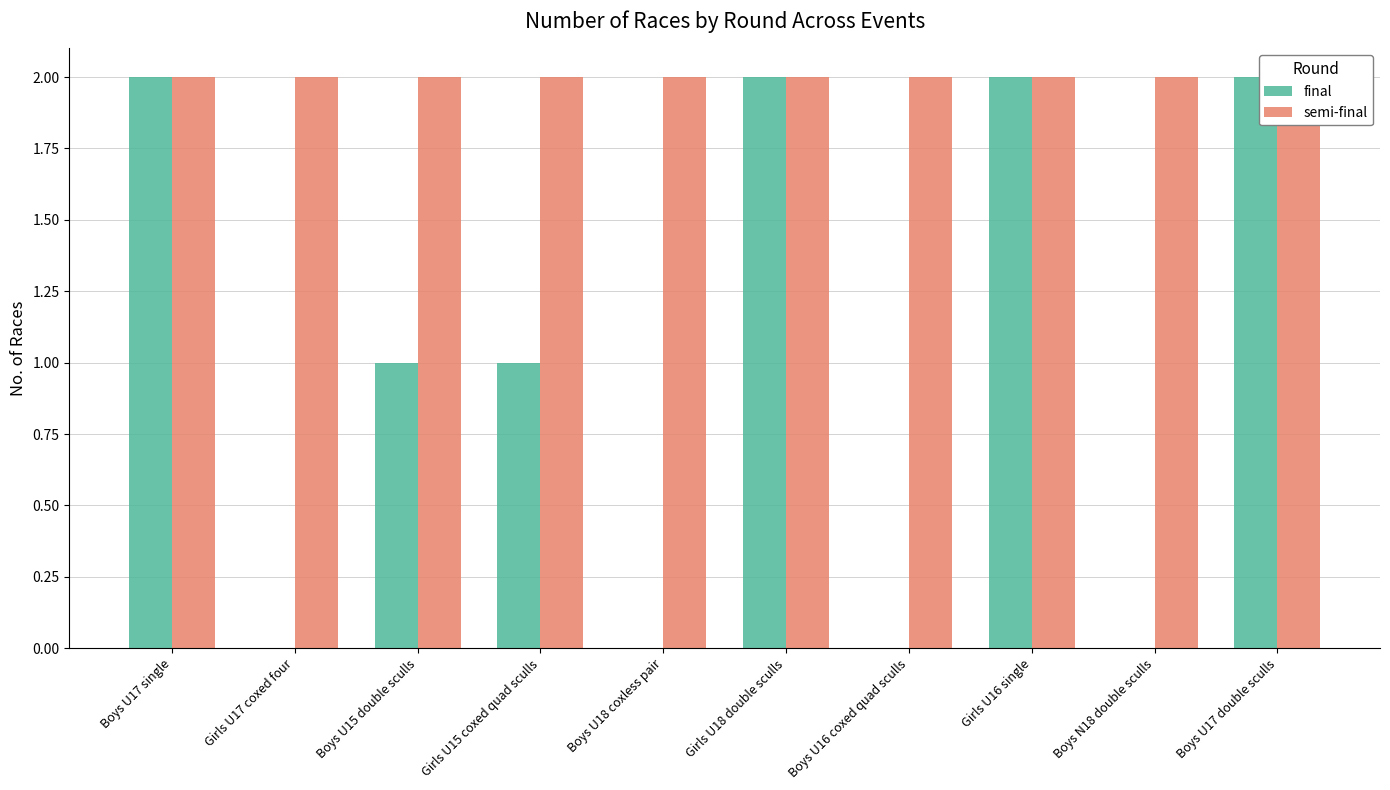

What is the label of the 8th bar from the right?

Boys U15 double sculls